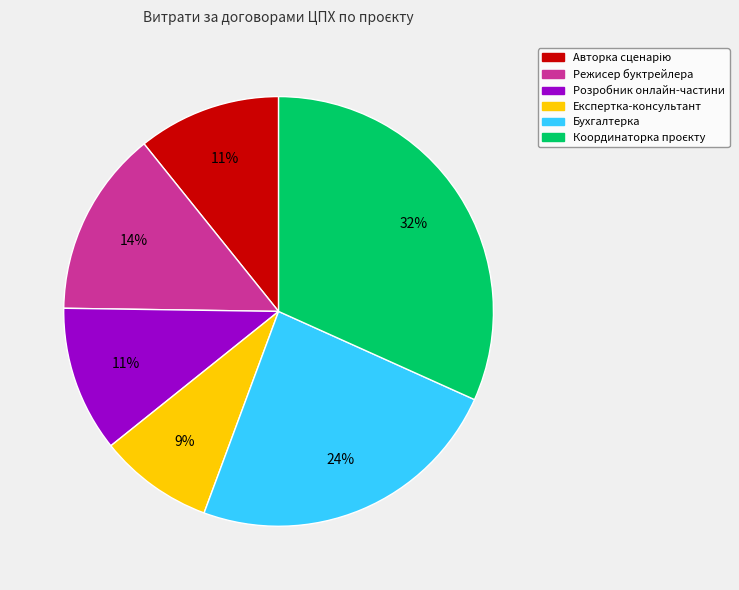

Is there a majority slice in this chart?

No